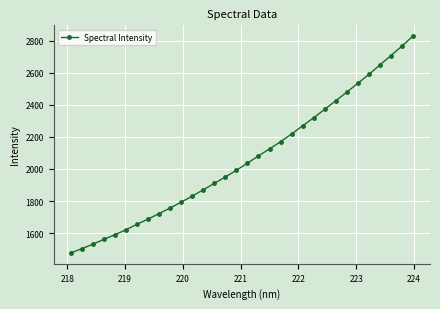

True or false: there are more than 2 points higher than both neighbors.

False